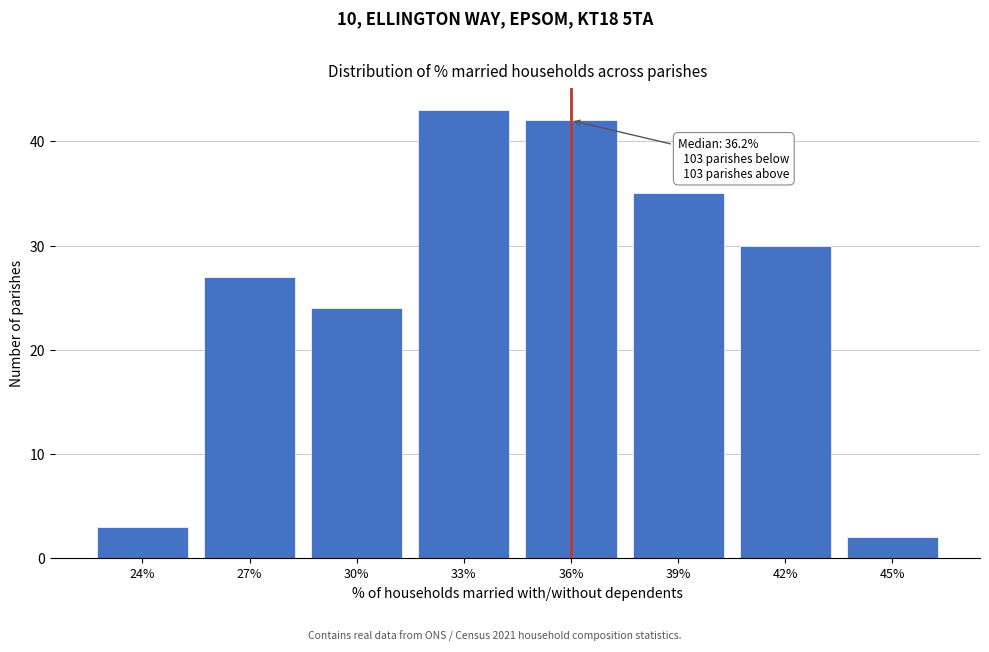

Reading left to right, extract all data points from this chart.

3	27	24	43	42	35	30	2